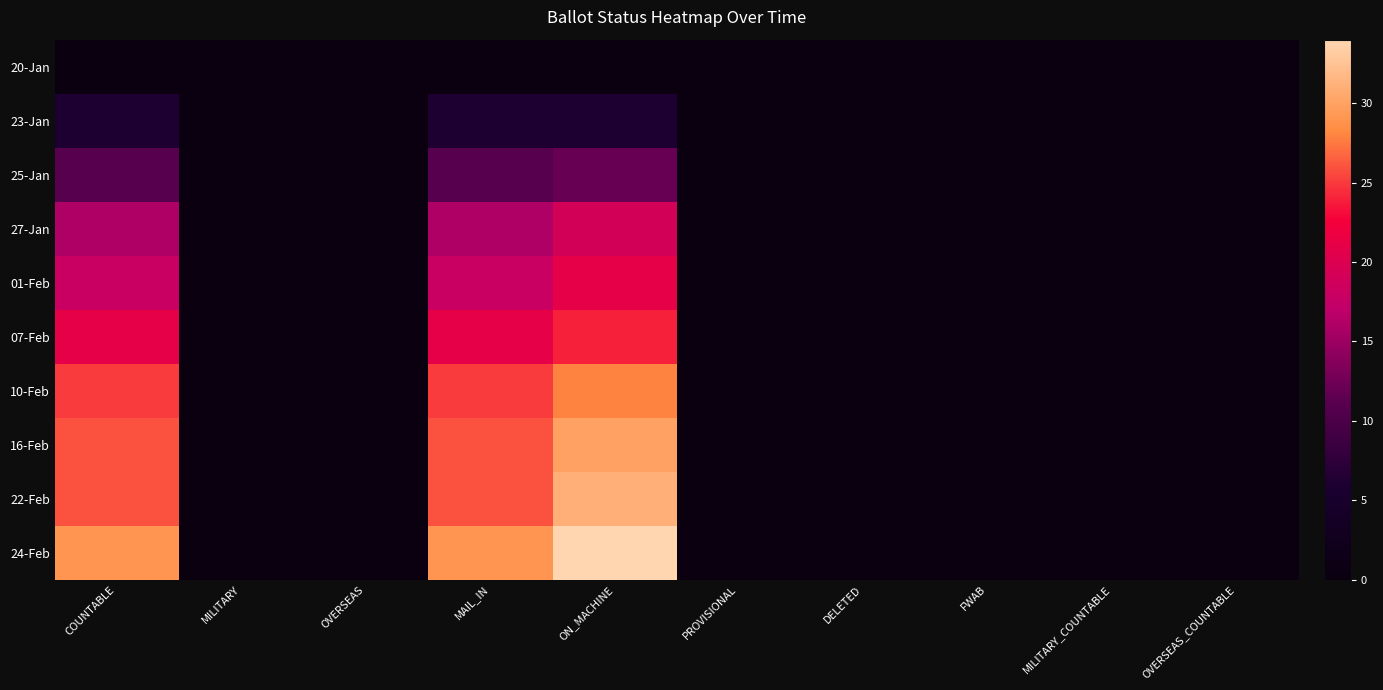

Which series has the largest total across all categories?

24-Feb